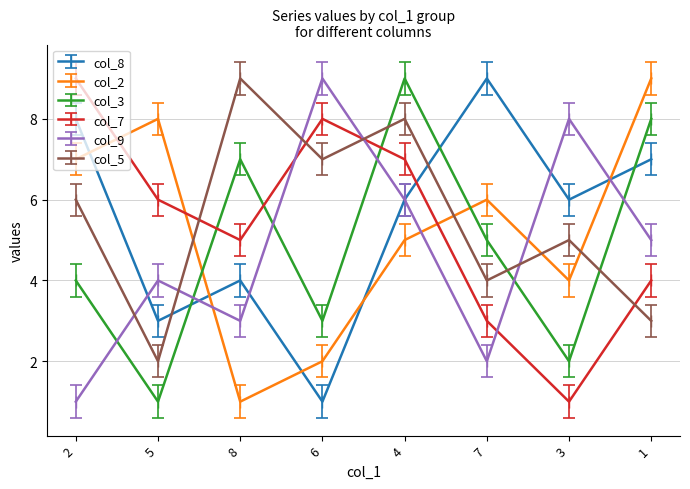

In col_3, how many points are higher than both neighbors (excluding endpoints)?

2